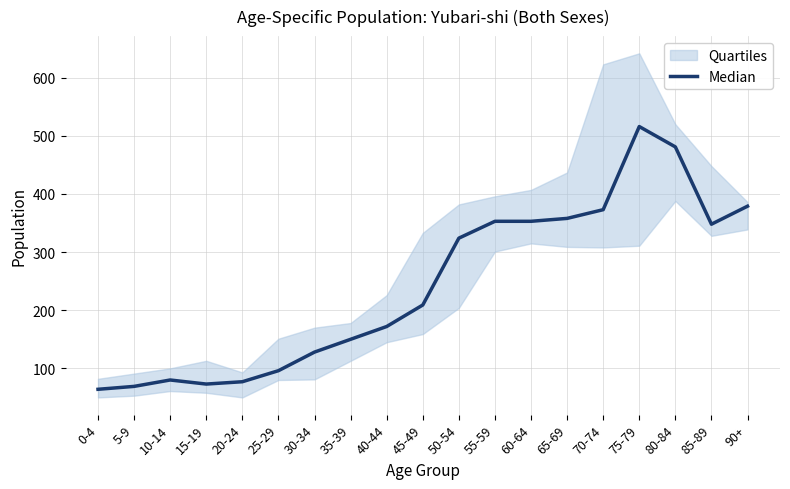

Reading left to right, extract all data points from this chart.

0-4=64	5-9=69	10-14=80	15-19=73	20-24=77	25-29=96	30-34=128	35-39=150	40-44=172	45-49=209	50-54=324	55-59=353	60-64=353	65-69=358	70-74=373	75-79=516	80-84=481	85-89=348	90+=379